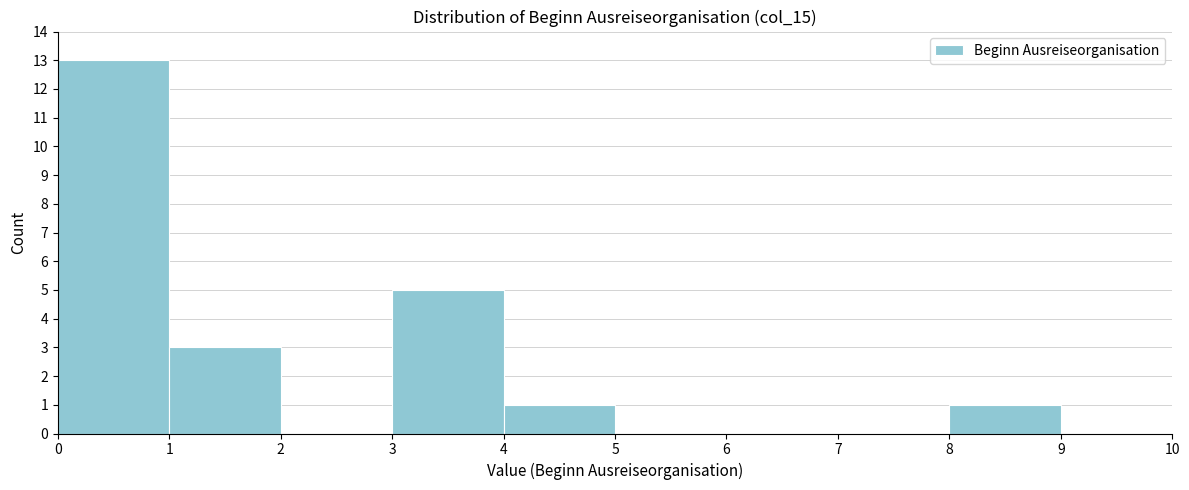

Reading left to right, transcribe this chart: for each bar, give the range it covers on the x-axis and its height. The values are not printed on the chart, so give them approximately, as read against the axis.

0 to 1: 13
1 to 2: 3
2 to 3: 0
3 to 4: 5
4 to 5: 1
5 to 6: 0
6 to 7: 0
7 to 8: 0
8 to 9: 1
9 to 10: 0